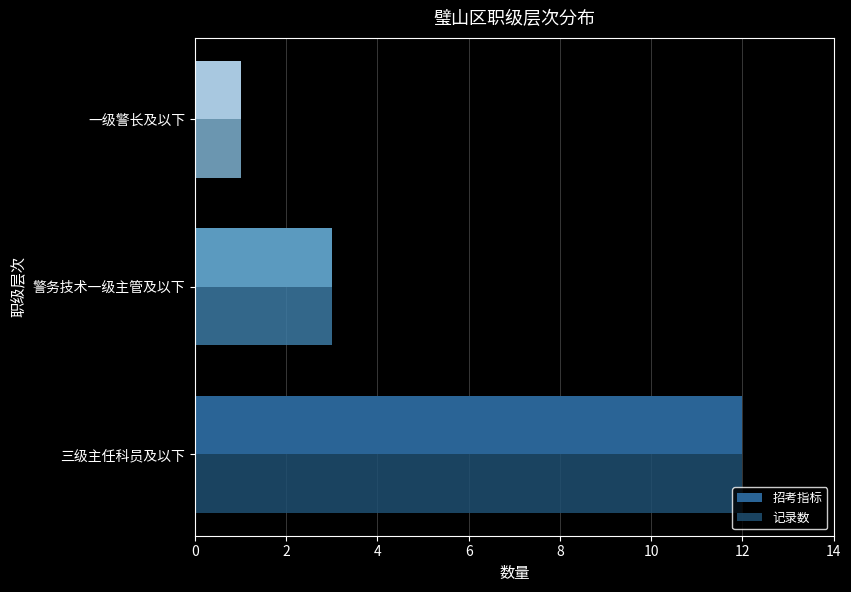

At which label does 招考指标 reach its minimum?

一级警长及以下